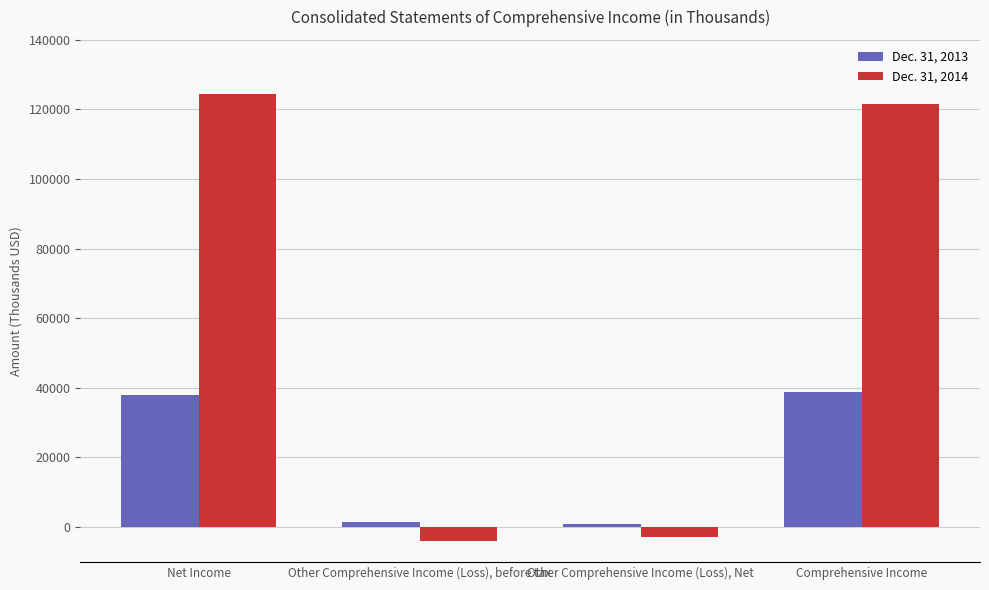

How many distinct data groups are displayed?

2